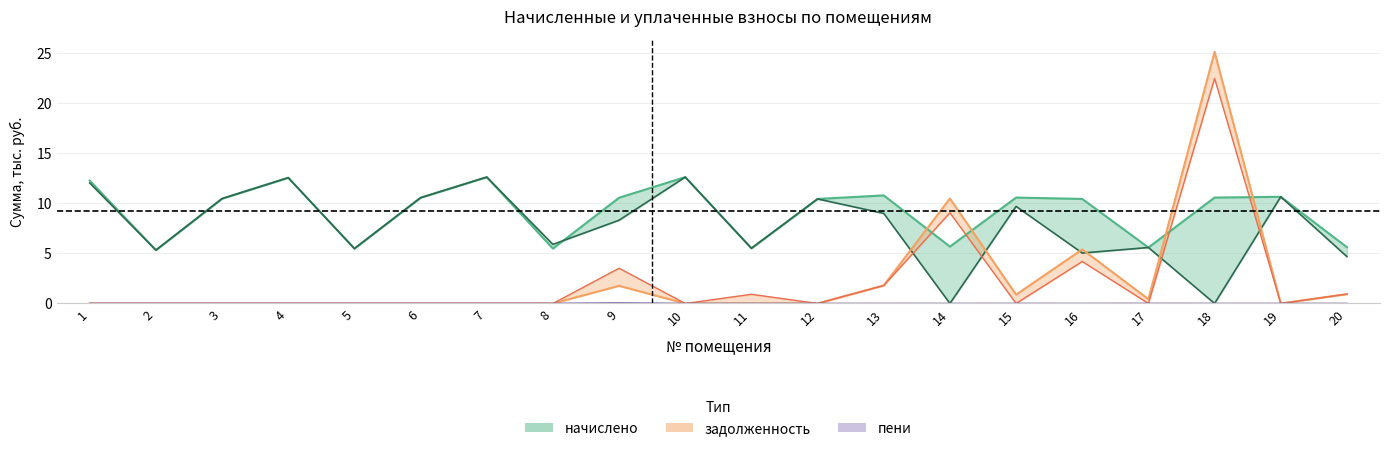

What is the spread (max minus min) of values at 9?

10.5